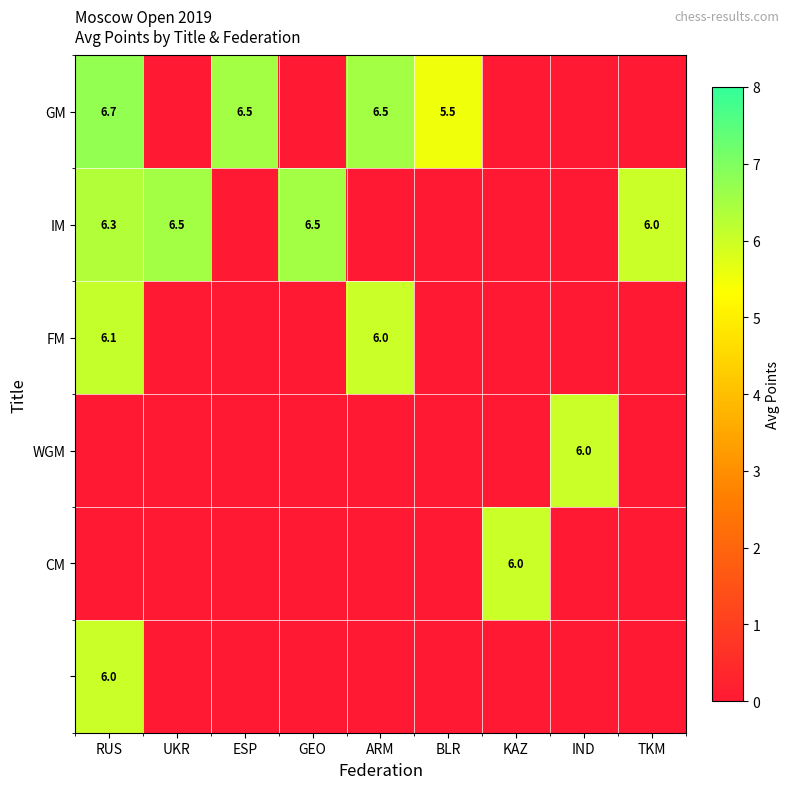

What is the sum of all FM values?

12.1